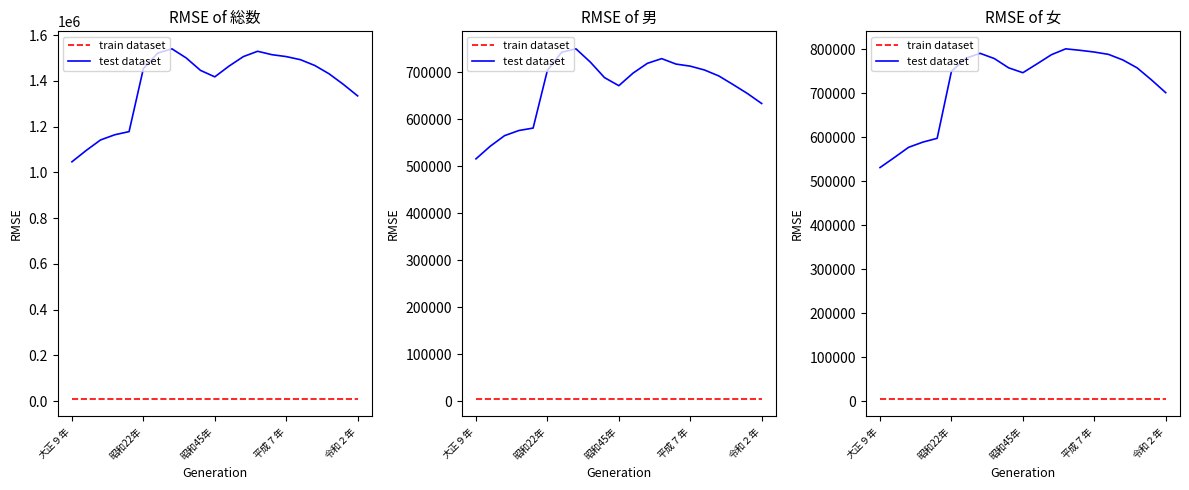

True or false: train dataset and test dataset intersect in this chart.

False